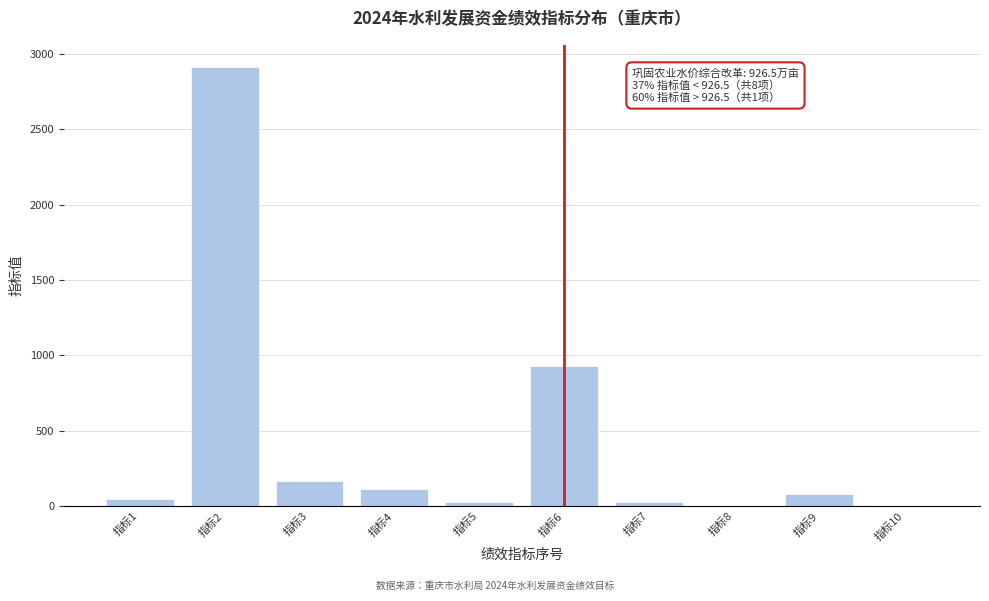

Approximately how many times larger is the value at 指标2 compared to 指标4?

25.6